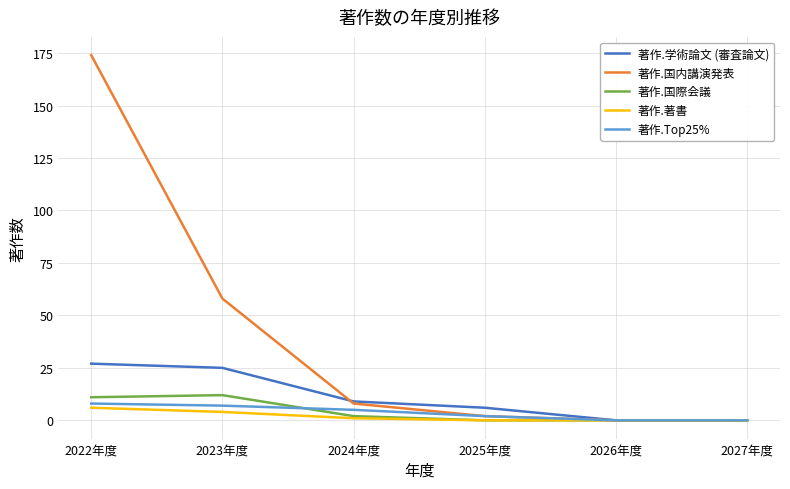

Which series has the largest total across all categories?

著作.国内講演発表